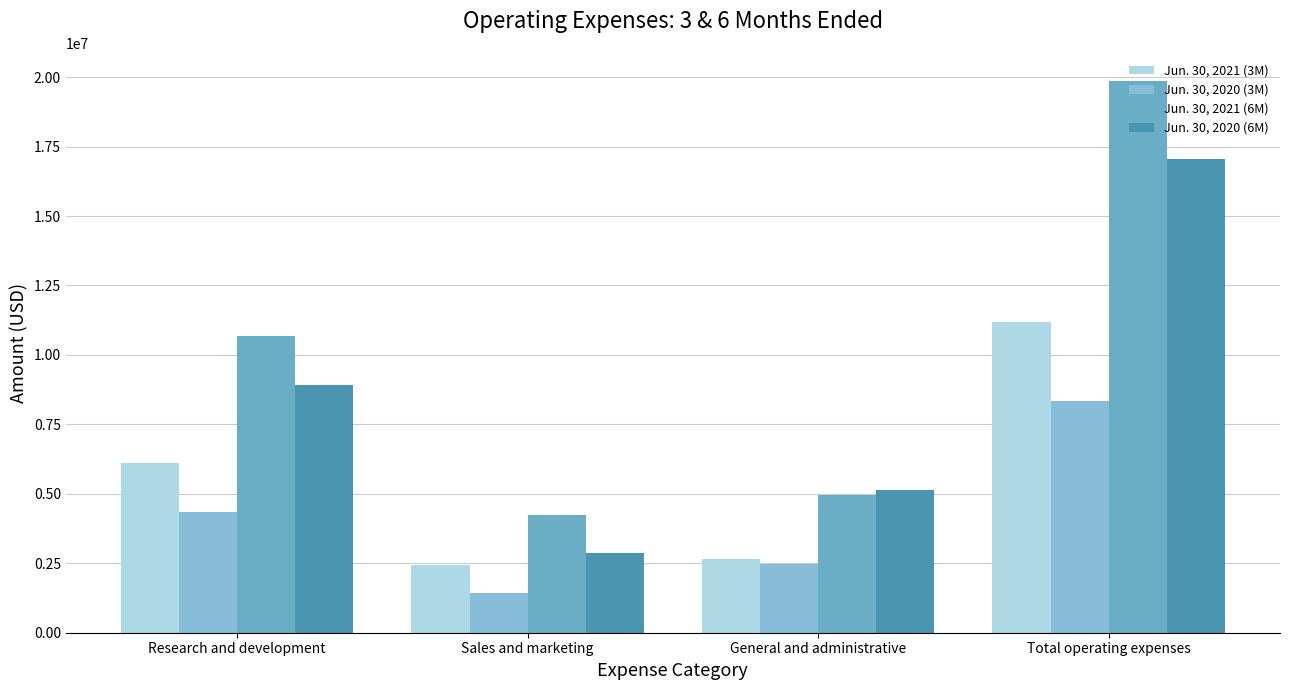

Which category has the highest value across all series?

Total operating expenses